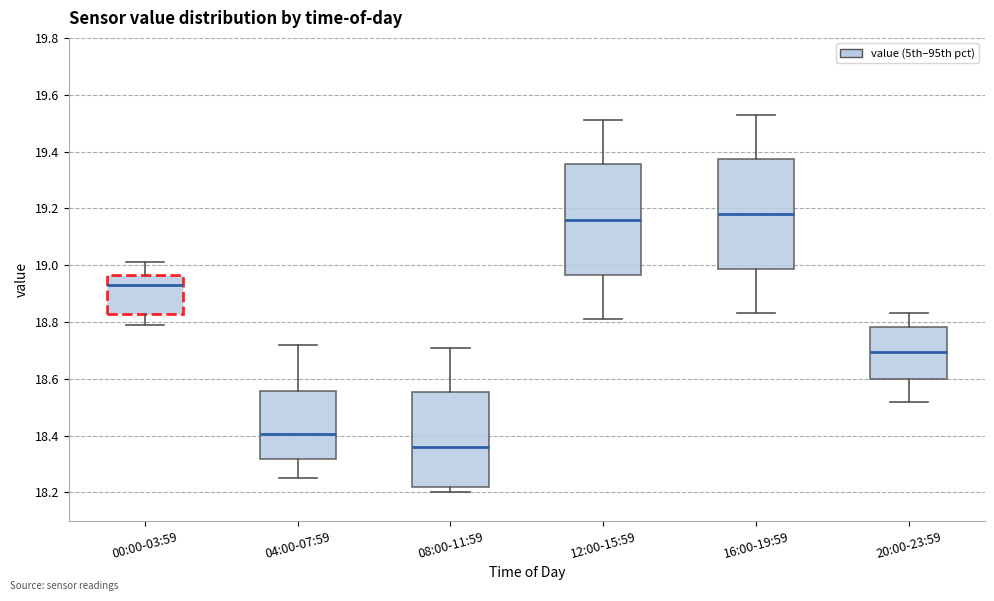

Reading left to right, transcribe this box plot: for each box, give where its median line is, the range the box spans, and where its two whiskers end, as read against the y-axis. The values are not printed on the chart, so give them approximately, as read against the axis.

00:00-03:59: median 18.94, box 18.82 to 18.96, whiskers 18.80 to 19.02
04:00-07:59: median 18.40, box 18.32 to 18.56, whiskers 18.26 to 18.72
08:00-11:59: median 18.36, box 18.22 to 18.56, whiskers 18.20 to 18.72
12:00-15:59: median 19.16, box 18.96 to 19.36, whiskers 18.82 to 19.52
16:00-19:59: median 19.18, box 18.98 to 19.38, whiskers 18.84 to 19.54
20:00-23:59: median 18.70, box 18.60 to 18.78, whiskers 18.52 to 18.84